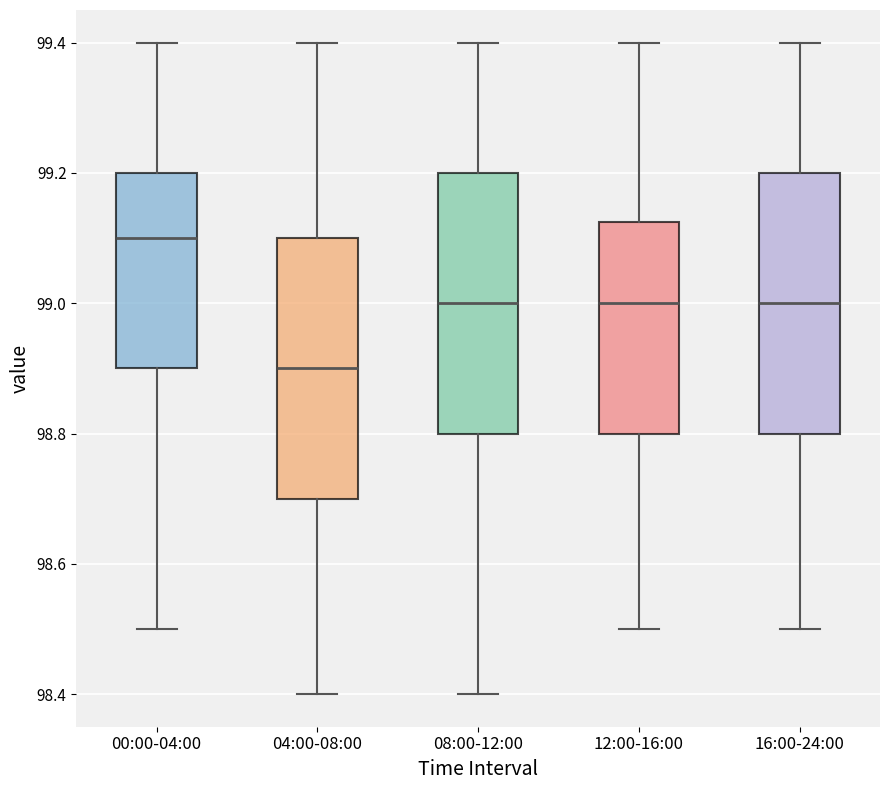

Where does the lower whisker of the box for 00:00-04:00 end on the y-axis? The values are not printed on the chart, so give them approximately, as read against the axis.

98.50